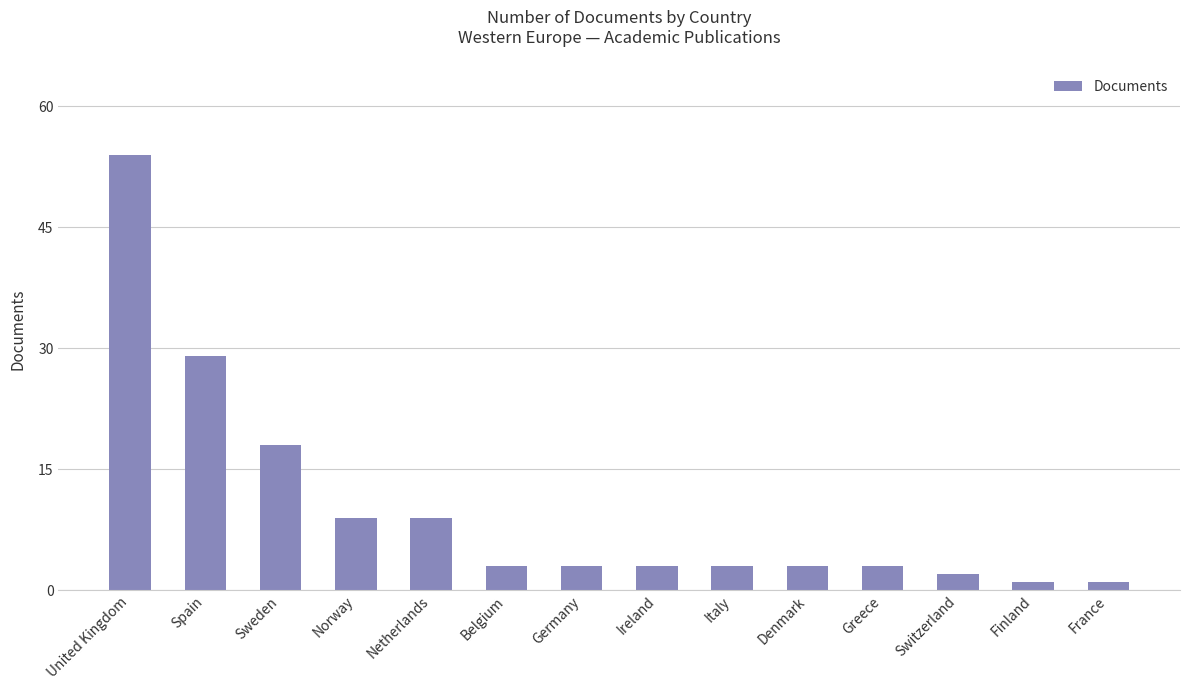

Where is the data nearest to the value 27?

Spain